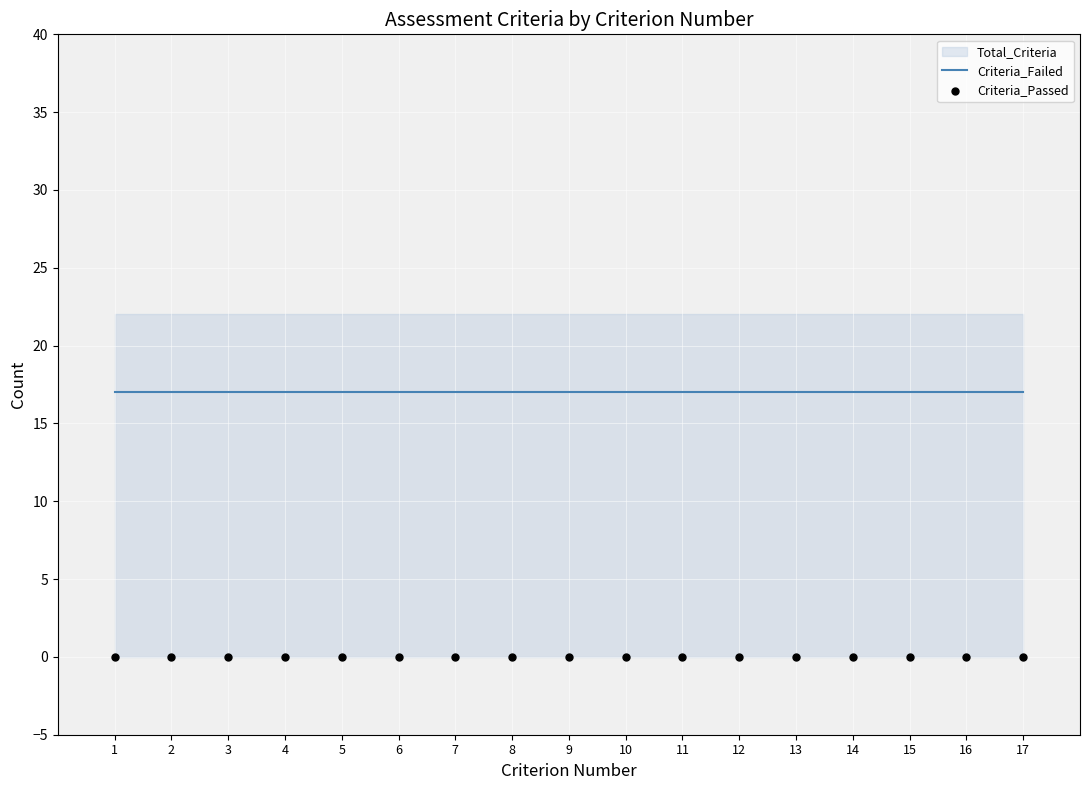

At which category is the sum across all series the highest?

1